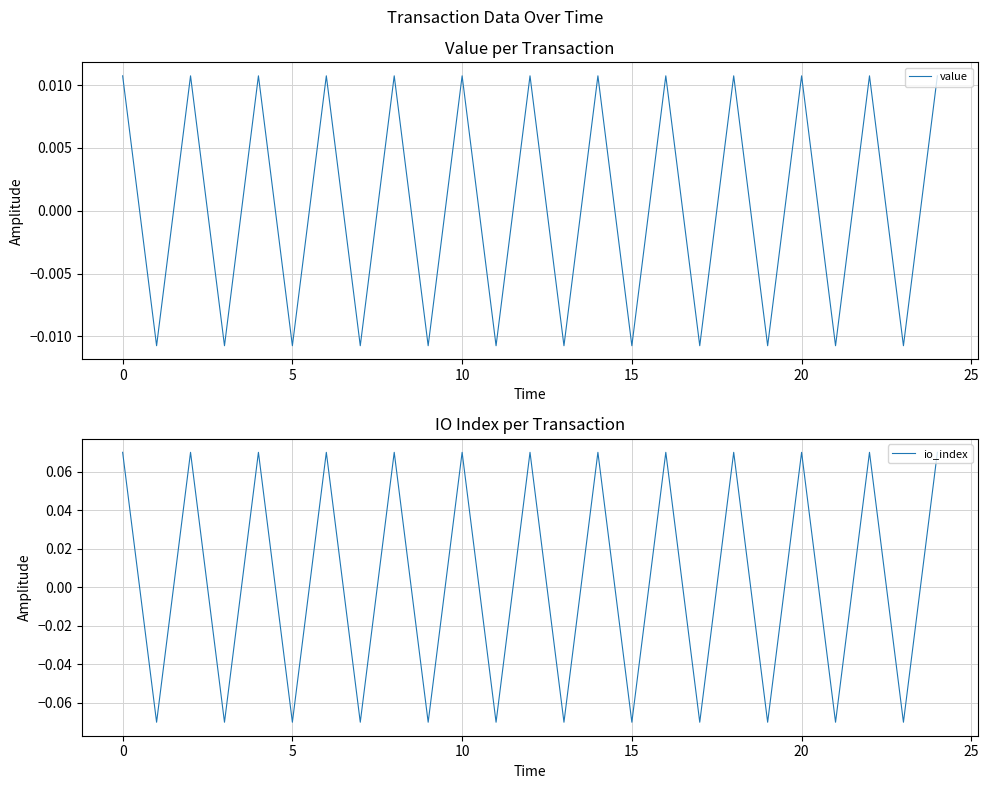

The value of io_index at 15 is -0.0. True or false?

False